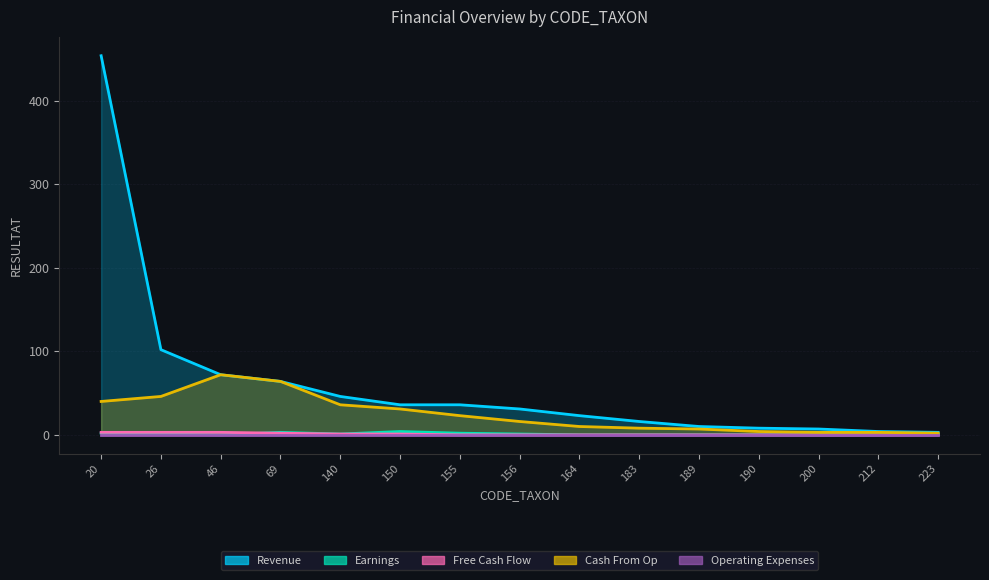

Which label corresponds to the largest value in the chart?

20